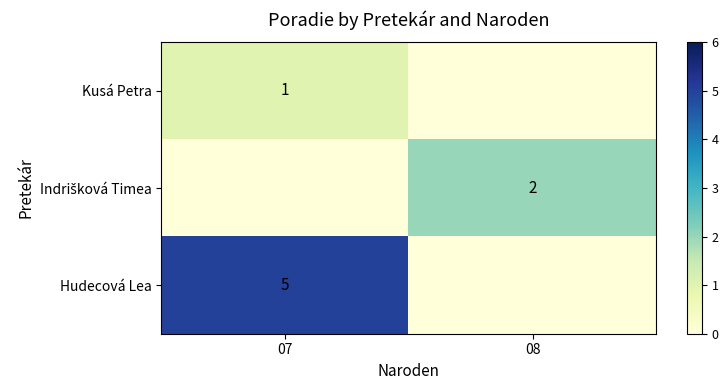

At how many categories does at least one series exceed 3?

1